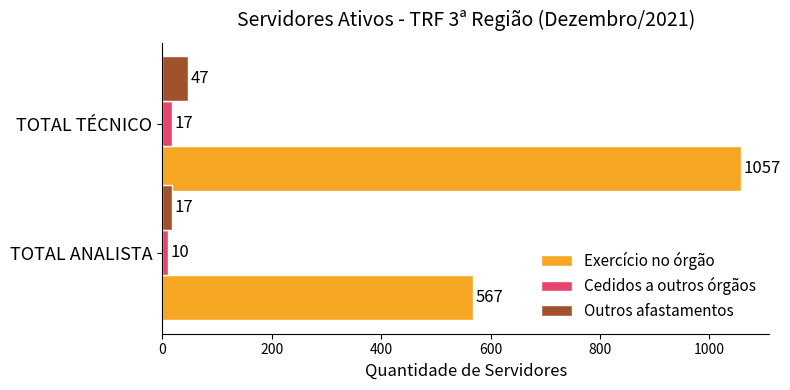

Rank the categories by Cedidos a outros órgãos value from highest to lowest.

TOTAL TÉCNICO, TOTAL ANALISTA